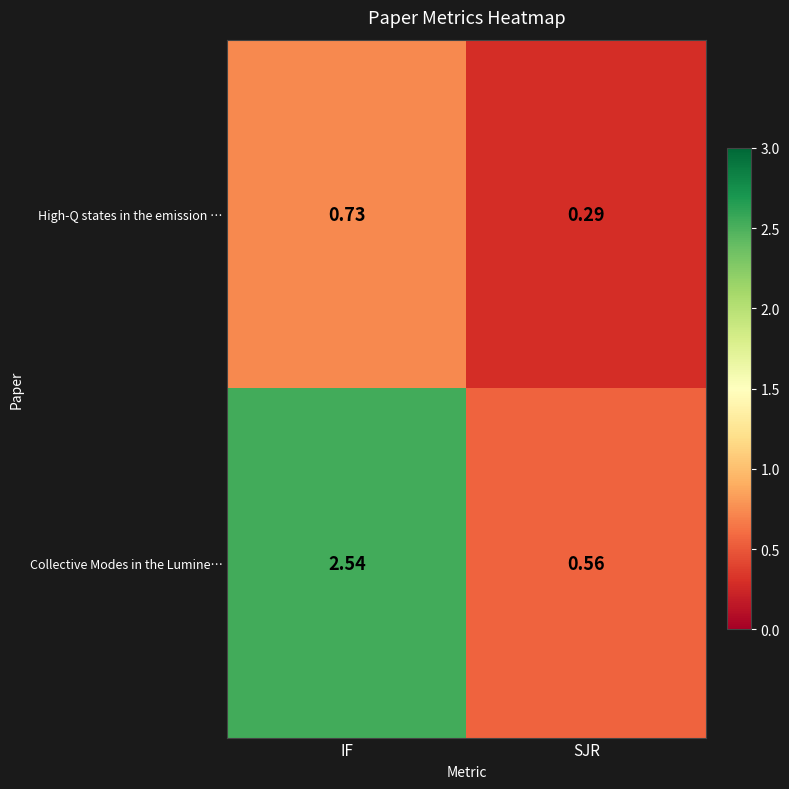

Where is Collective Modes in the Lumine… nearest to the value 1?

SJR